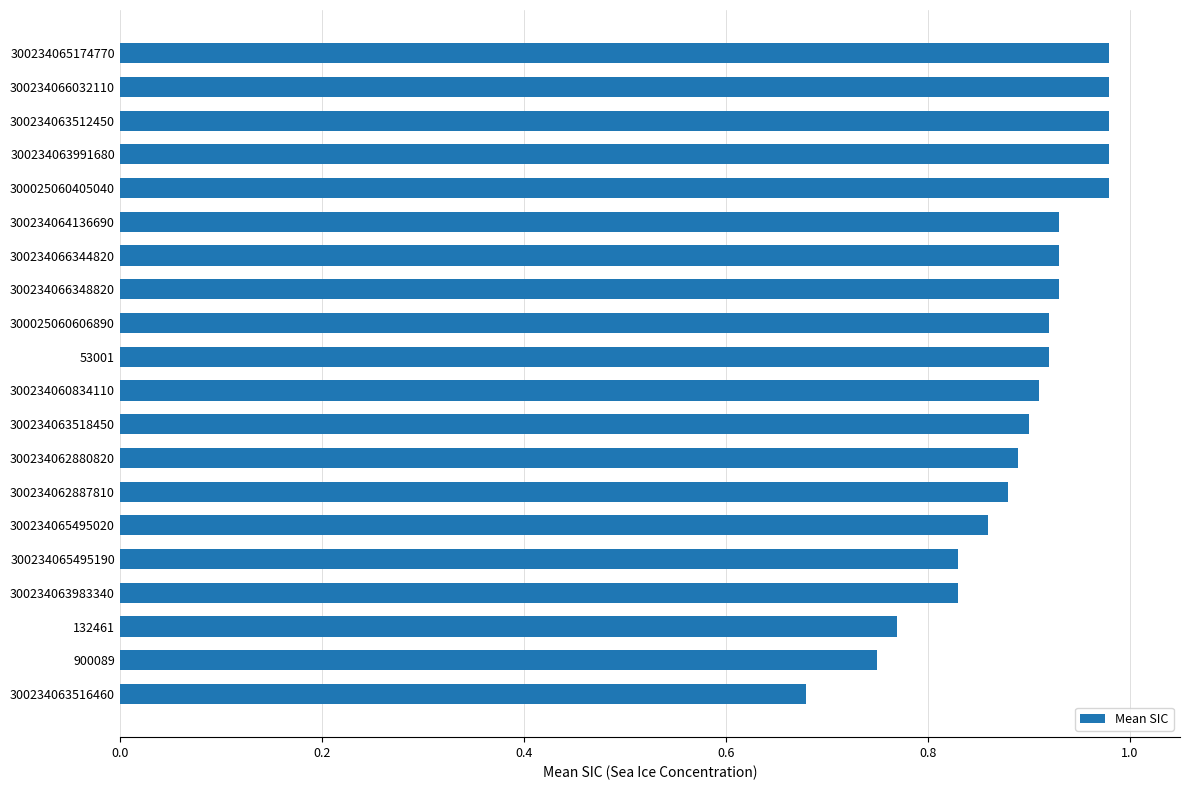

True or false: the data shows 0.9 at 300234064136690.

True